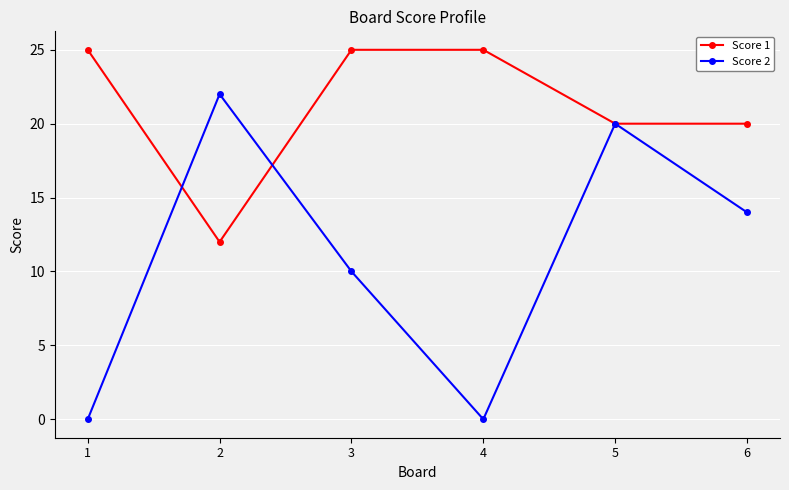

What is the sum of the Score 2 values at 2 and 4?

22